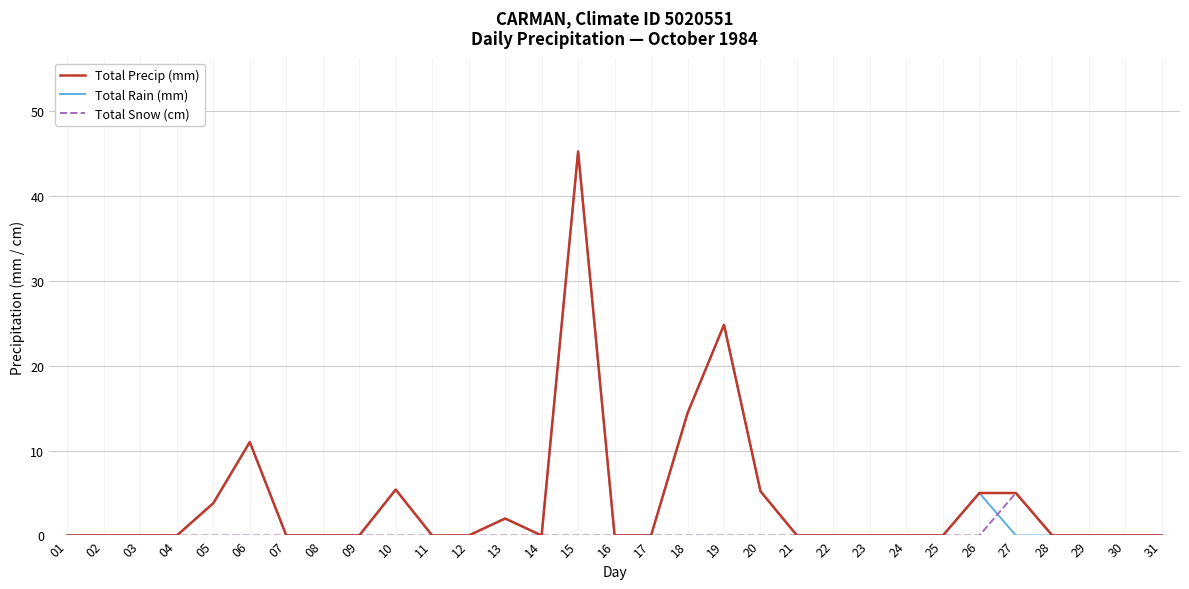

Where is Total Precip (mm) nearest to the value 22?

19